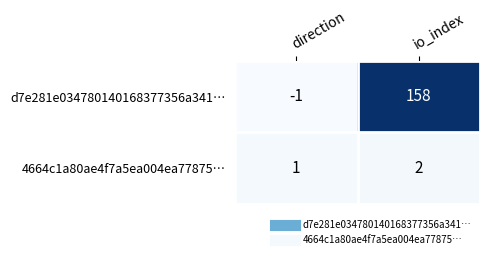

The value of d7e281e034780140168377356a341… at direction is 0. True or false?

False